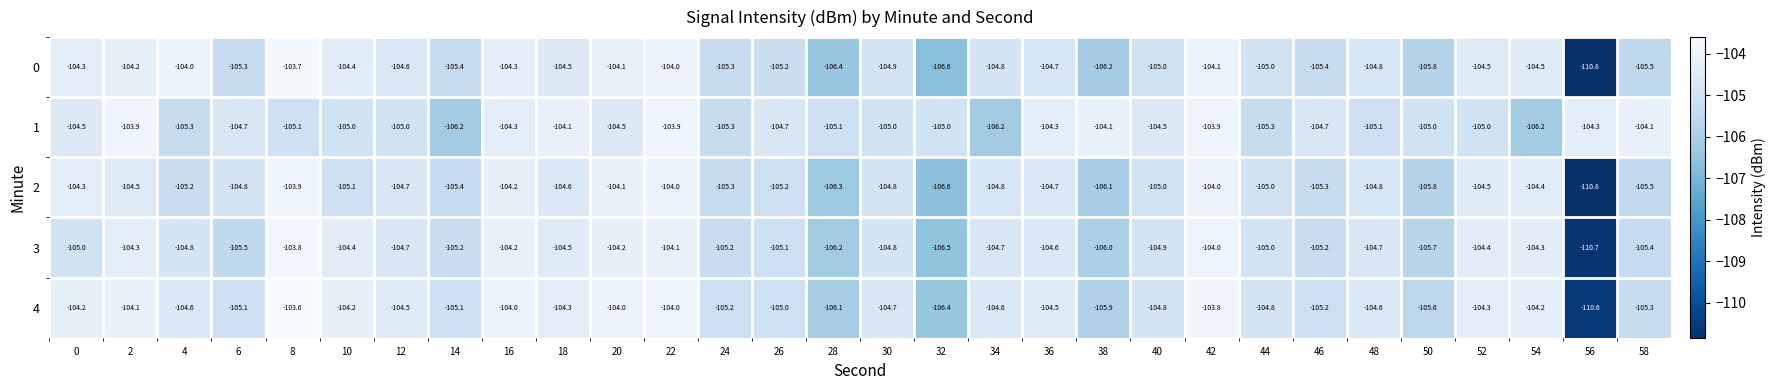

Where is 2 nearest to the value -107?

32